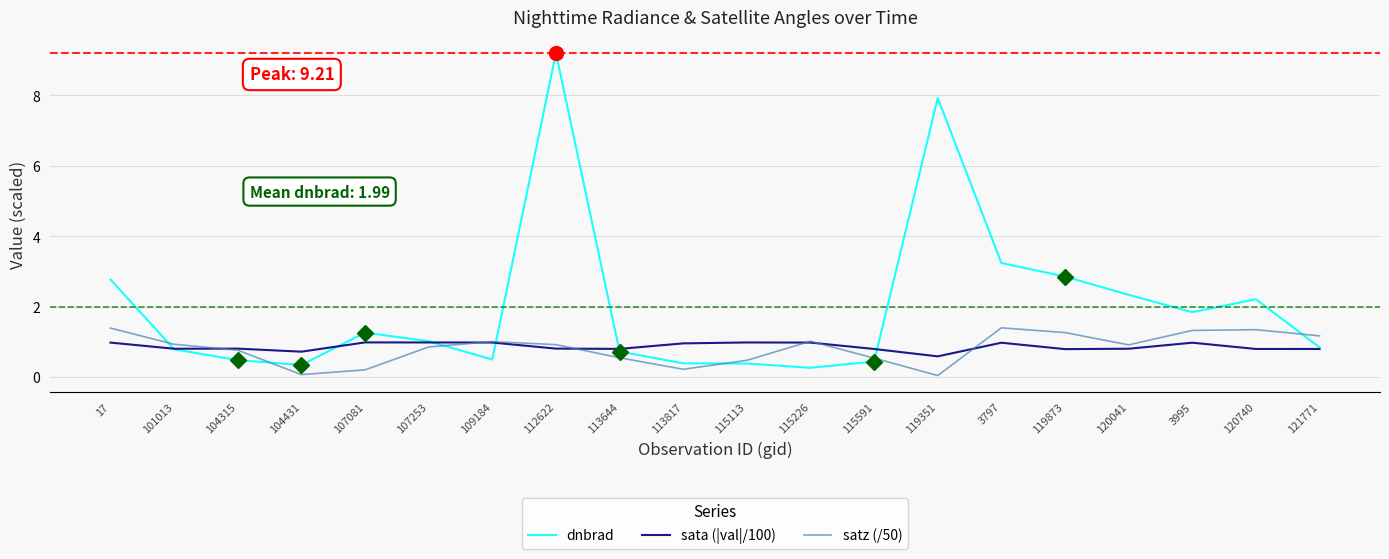

What is the total value across all series at 119873?

4.9